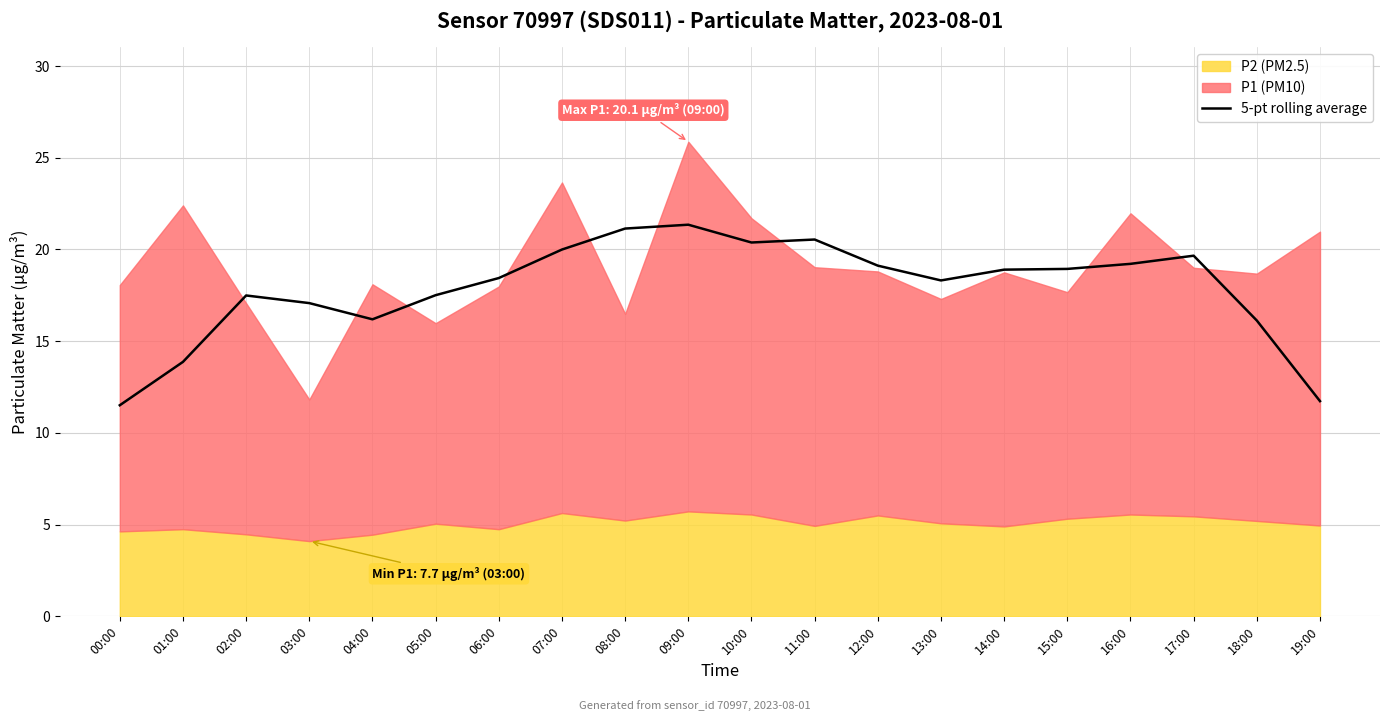

True or false: the data shows 27.7 at 13:00.

False